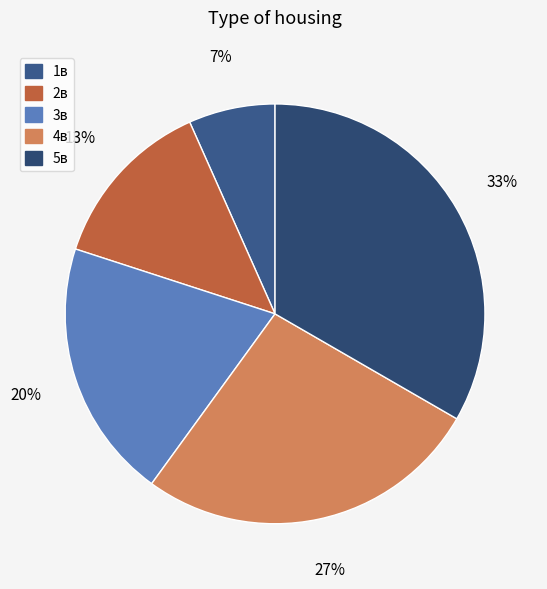

How many segments does this pie chart have?

5